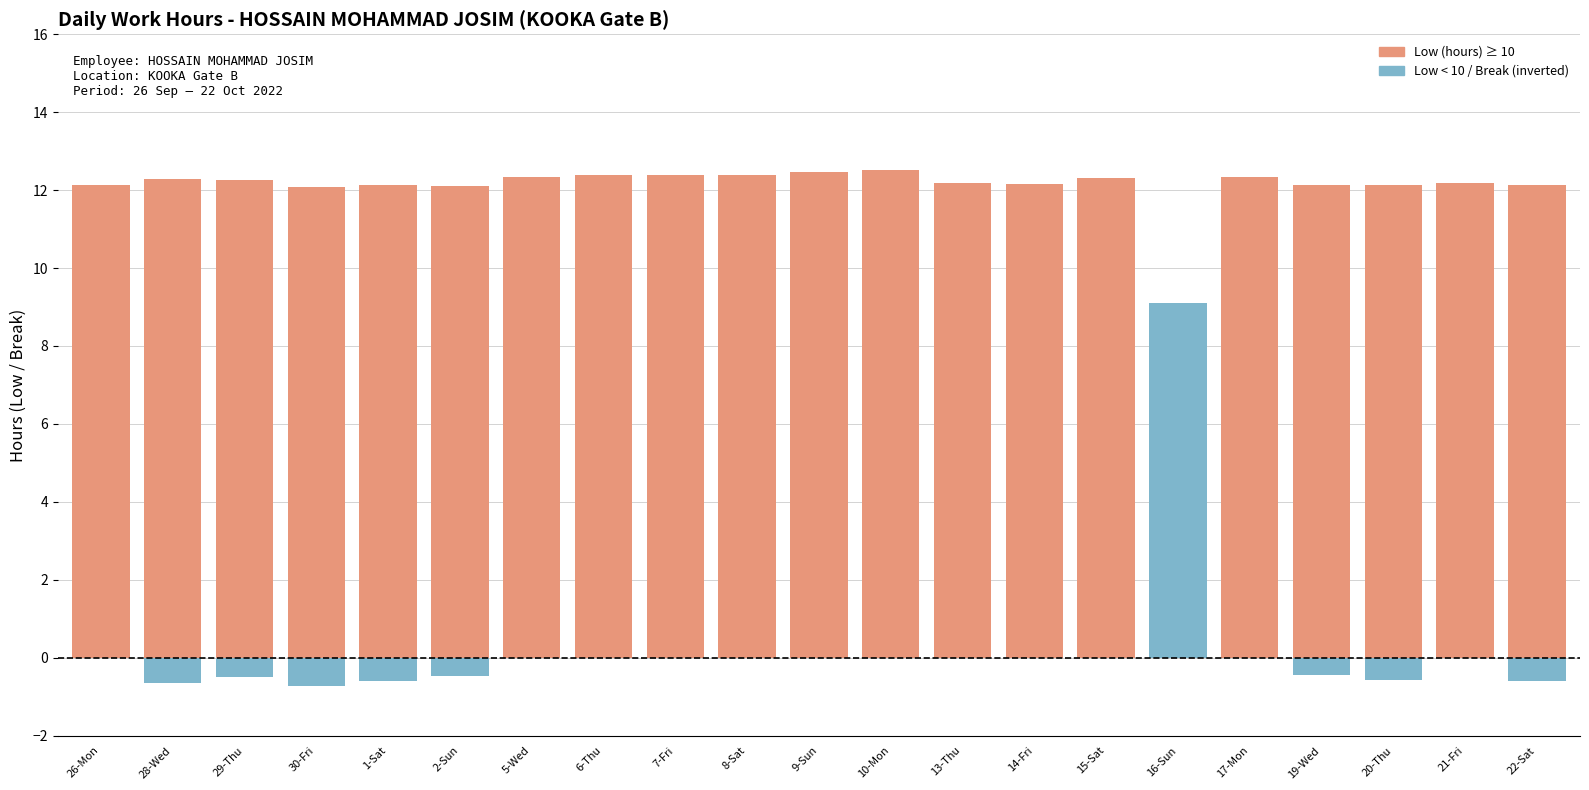

How many groups of bars are there?

21